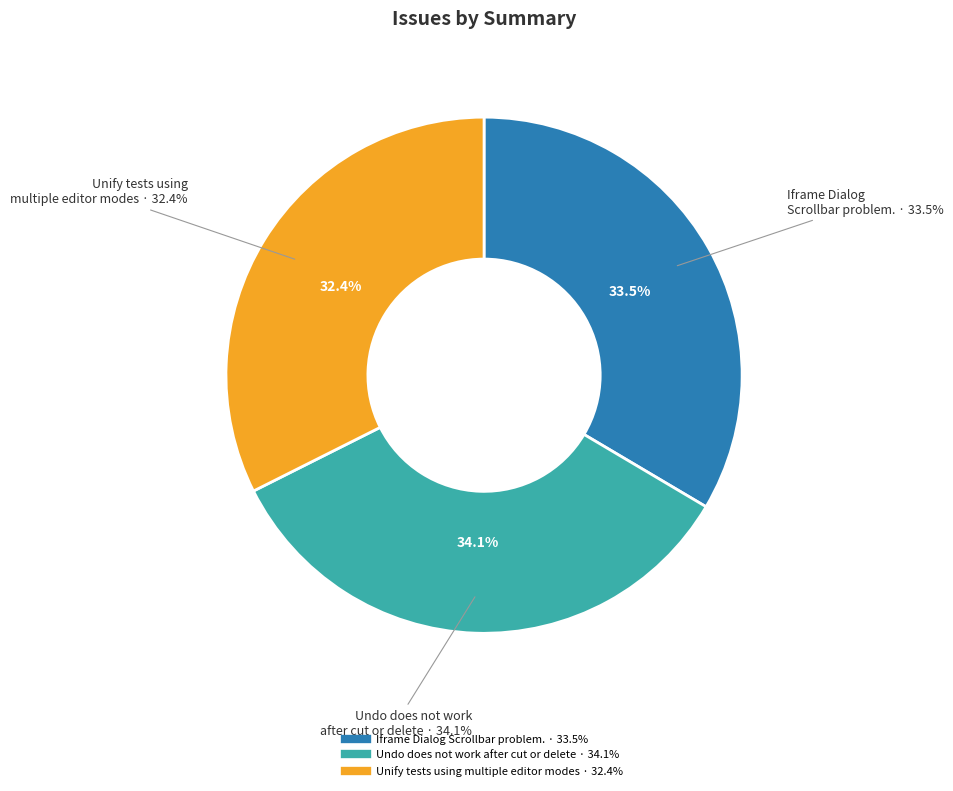

To the nearest percent, what is the combined percentage of Unify tests using multiple editor modes and Iframe Dialog Scrollbar problem.?

66%